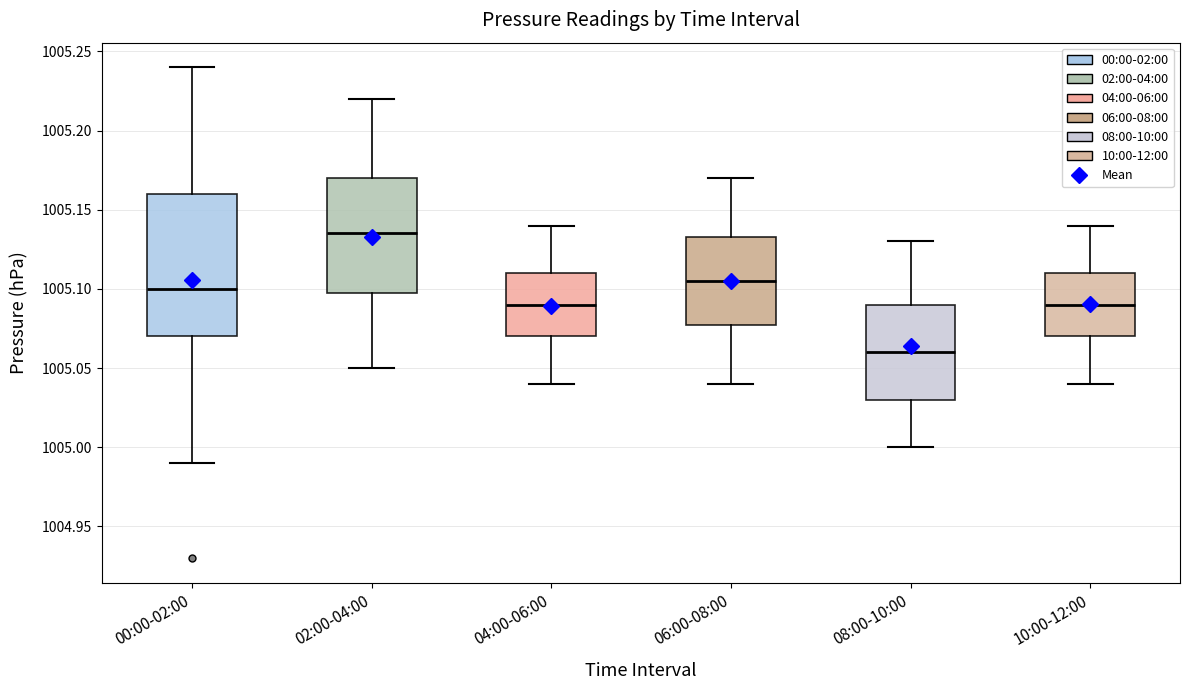

Reading left to right, read every box against the y-axis: the position of its median line, the range the box covers, and the ends of its whiskers. The values are not printed on the chart, so give them approximately, as read against the axis.

00:00-02:00: median 1005.100, box 1005.070 to 1005.160, whiskers 1004.990 to 1005.240
02:00-04:00: median 1005.135, box 1005.100 to 1005.170, whiskers 1005.050 to 1005.220
04:00-06:00: median 1005.090, box 1005.070 to 1005.110, whiskers 1005.040 to 1005.140
06:00-08:00: median 1005.105, box 1005.080 to 1005.135, whiskers 1005.040 to 1005.170
08:00-10:00: median 1005.060, box 1005.030 to 1005.090, whiskers 1005.000 to 1005.130
10:00-12:00: median 1005.090, box 1005.070 to 1005.110, whiskers 1005.040 to 1005.140